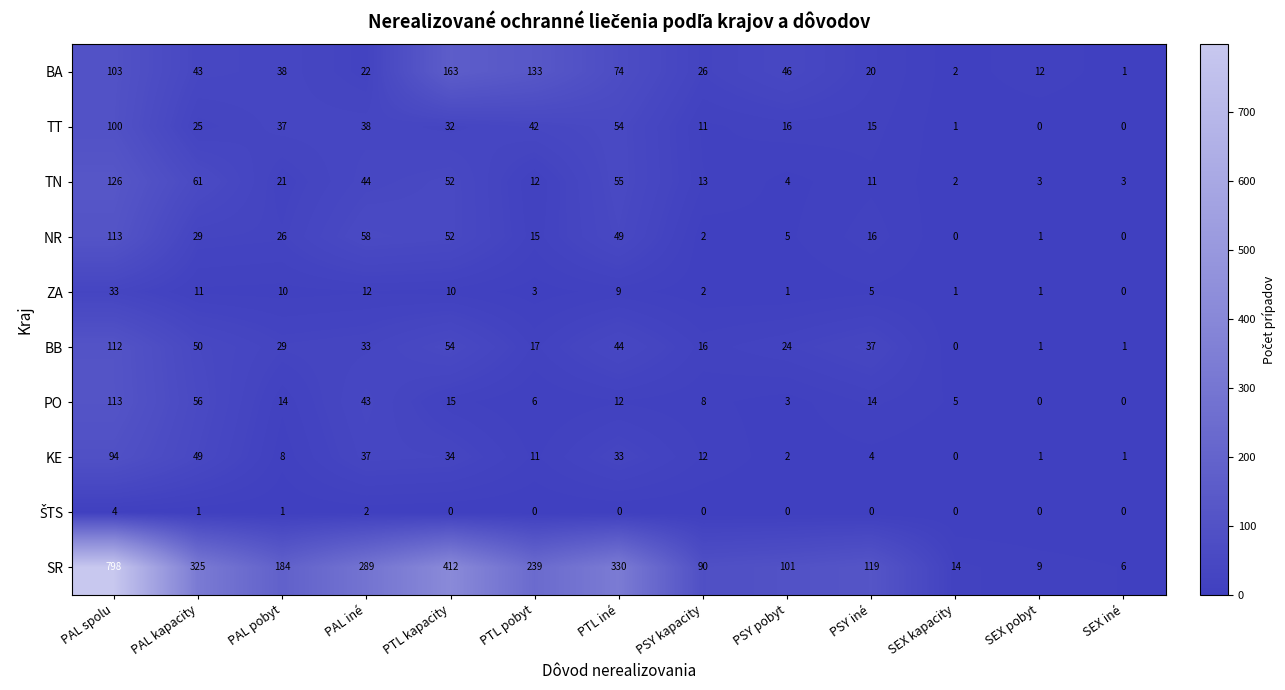

Count the number of data series in this chart.

10